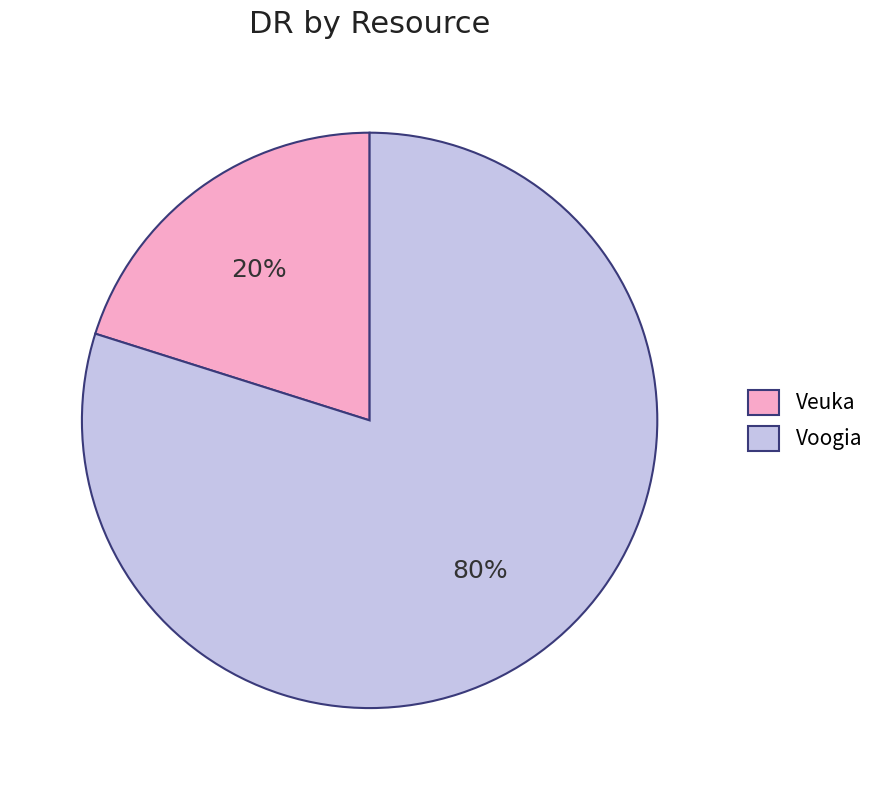

Which category has the smallest portion of the pie?

Veuka